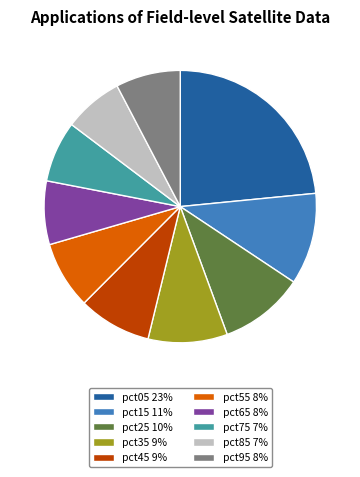

What is the ratio of the value at pct45 9% to the value at pct05 23%?

0.4